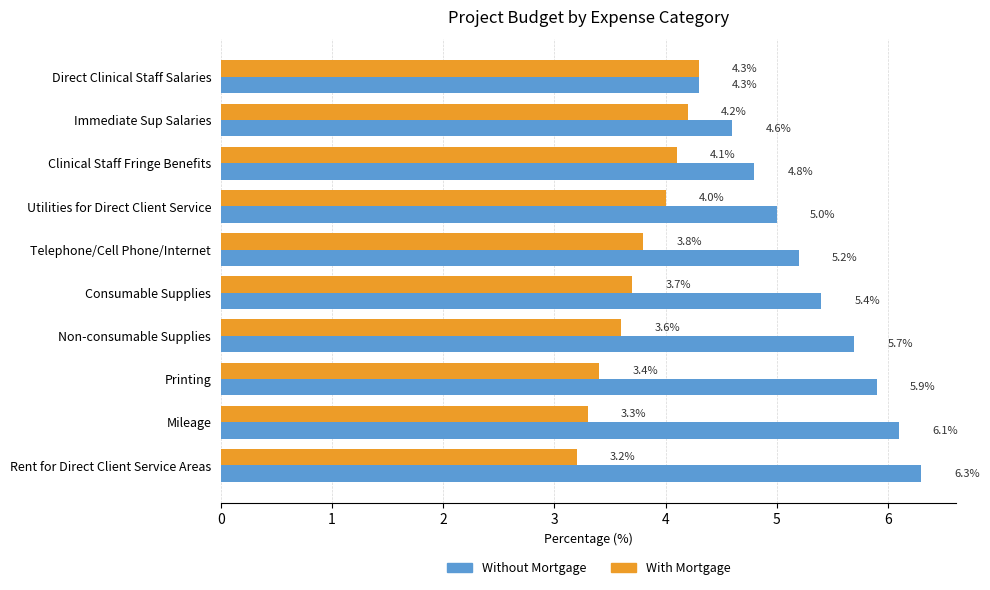

Rank the series by their maximum value, from lowest to highest.

With Mortgage, Without Mortgage